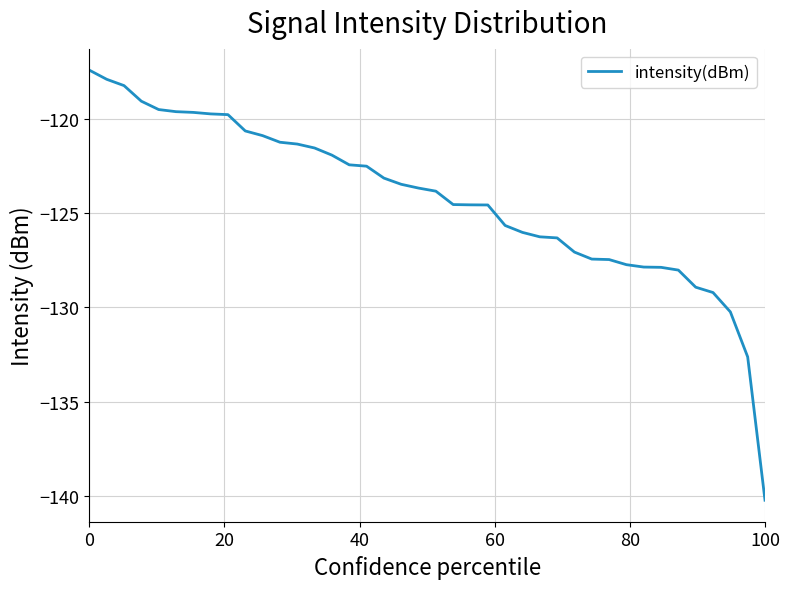

What is the maximum value shown in the chart?

-117.4